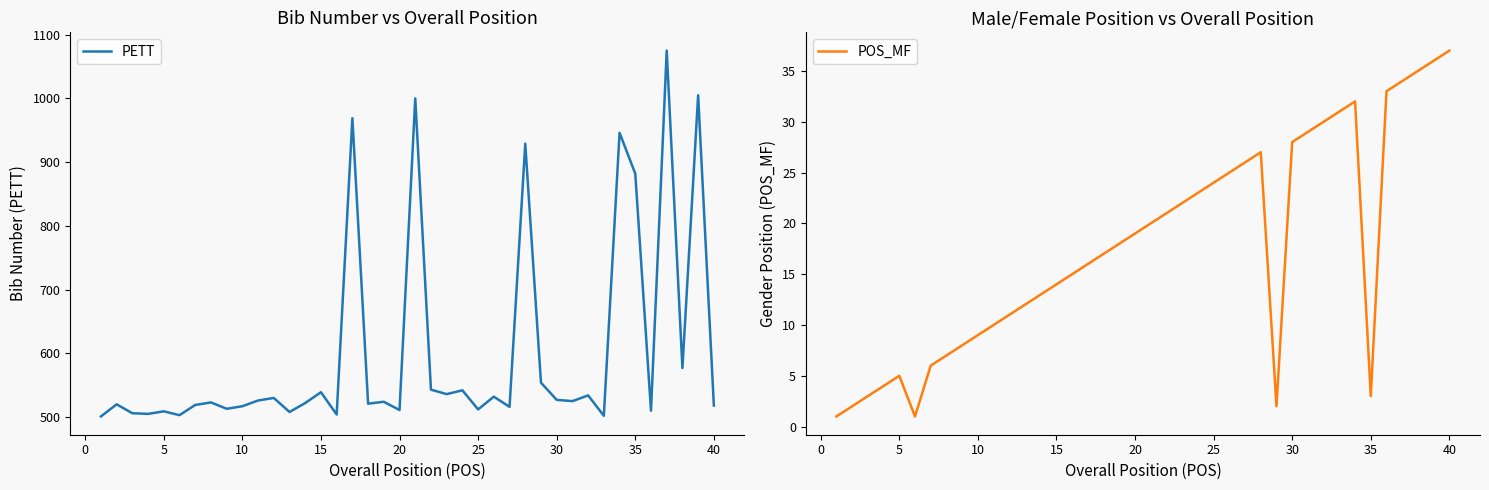

Which has a higher value, 21 or 16?

16